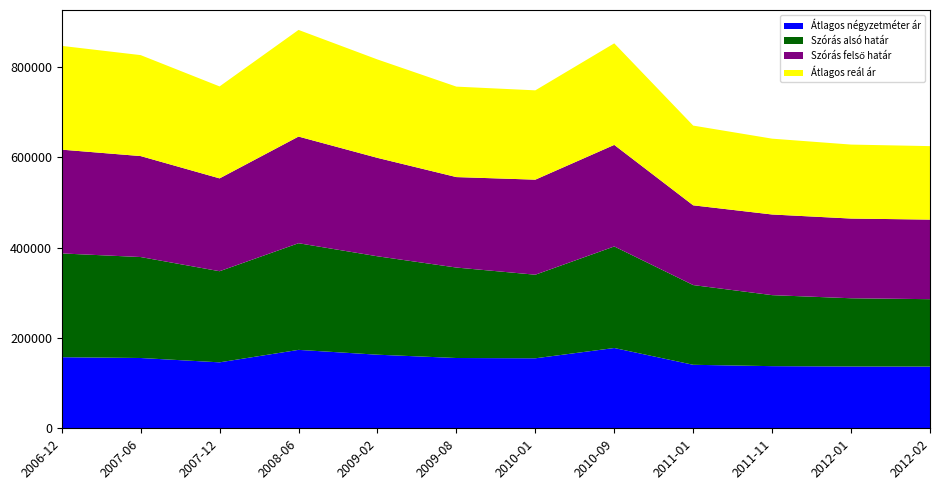

Reading left to right, transcribe all the data shown in this chart.

Átlagos négyzetméter ár: 157407	155662	146046	173663	162964	155635	155006	177777	140609	137597	136851	136655
Szórás alsó határ: 229801	223565	201781	236158	217926	200316	185083	224889	176559	157247	151091	149259
Szórás felső határ: 229801	223565	205565	236158	217926	200316	210477	224889	176559	178587	176507	176197
Átlagos reál ár: 229801	223565	203673	236158	217926	200316	197780	224889	176559	167917	163799	162728